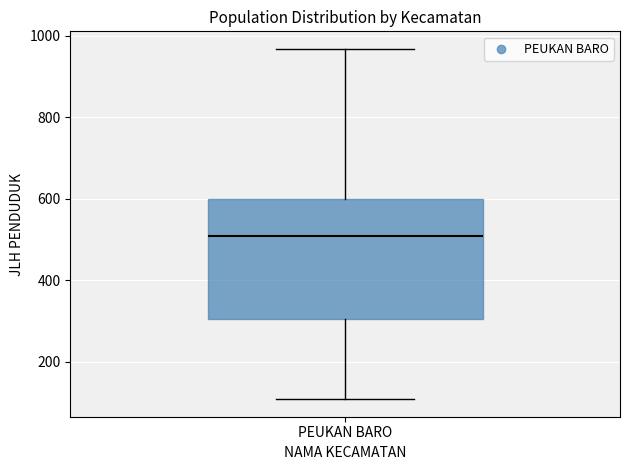

Read this box plot against the y-axis: the position of the median line, the range covered by the box, and the ends of both whiskers. The values are not printed on the chart, so give them approximately, as read against the axis.

median 500, box 300 to 600, whiskers 100 to 960